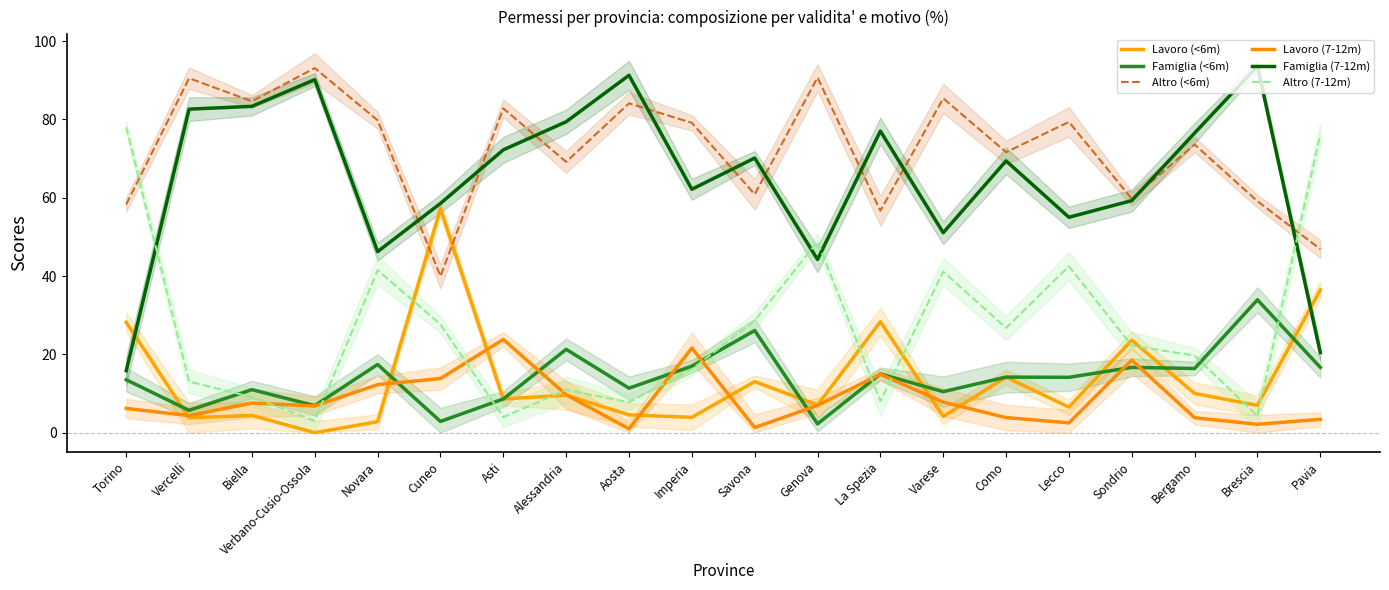

Which series has the largest total across all categories?

Altro (<6m)